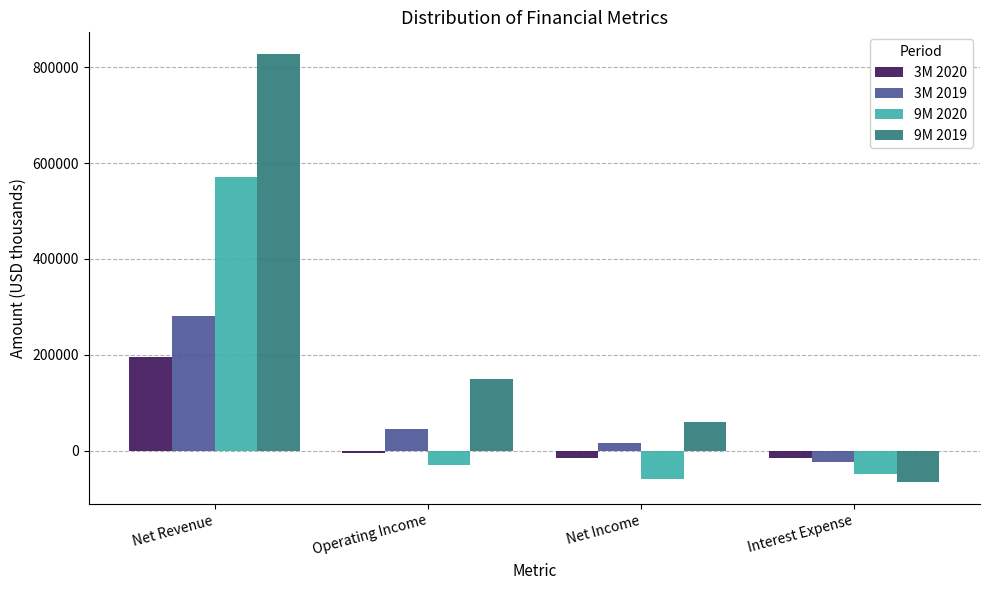

What is the difference between the maximum and second lowest values in the 3M 2019 series?

264485